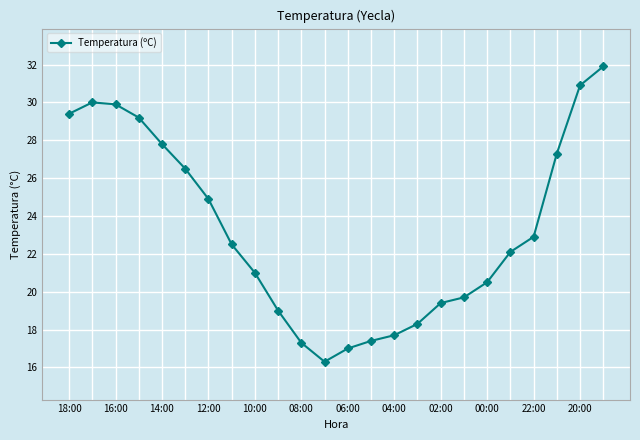

True or false: the data has more than 0 interior local peaks.

True